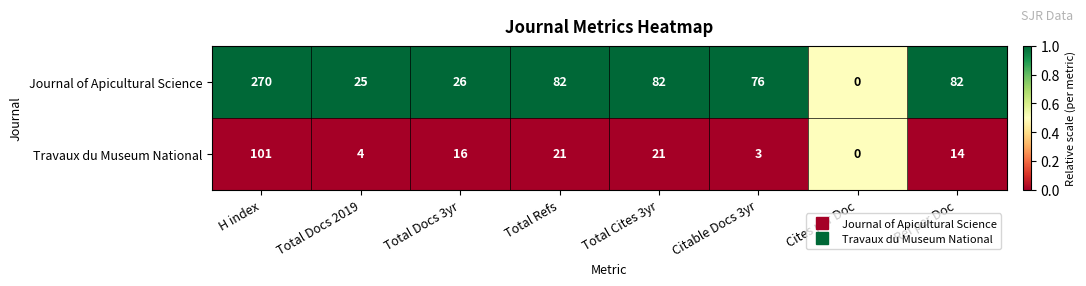

How many positive values does the Journal of Apicultural Science series have?

7